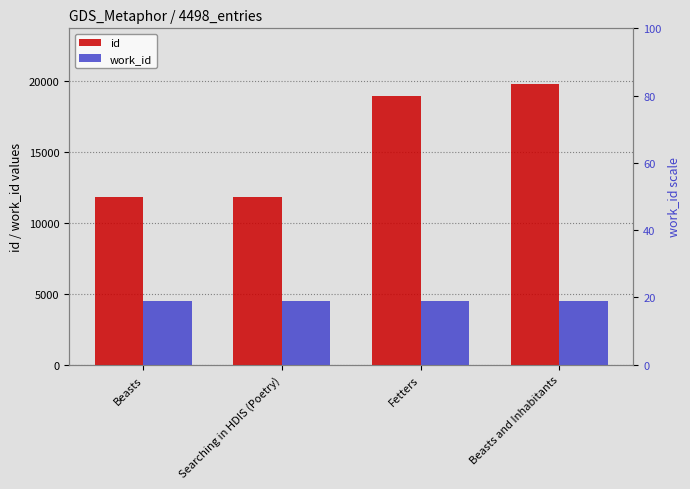

What are all the series names shown in the legend?

id, work_id